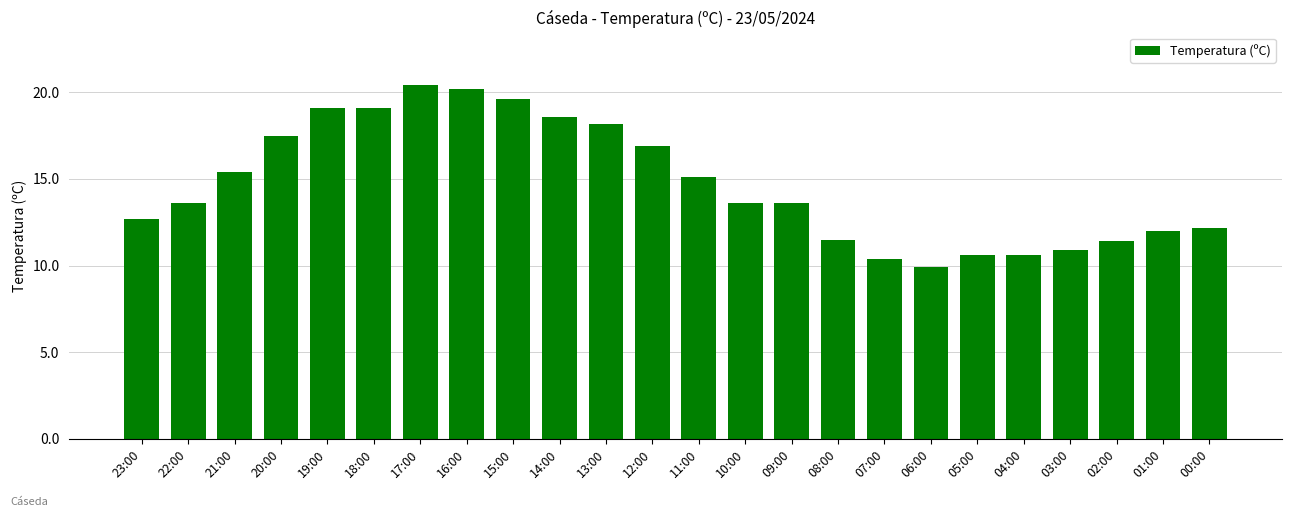

What is the ratio of the value at 03:00 to the value at 12:00?

0.6